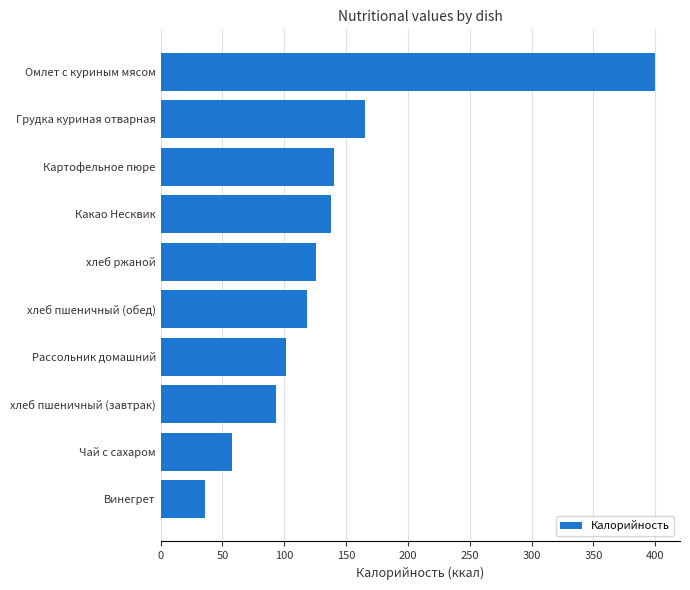

How many bars are there in total?

10